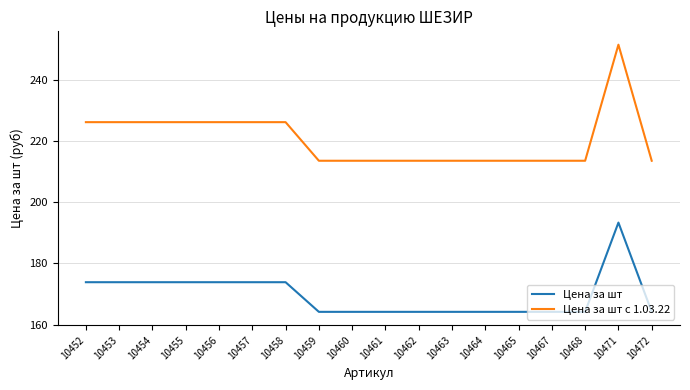

At 10459, list the series in order from smallest to largest.

Цена за шт, Цена за шт с 1.03.22